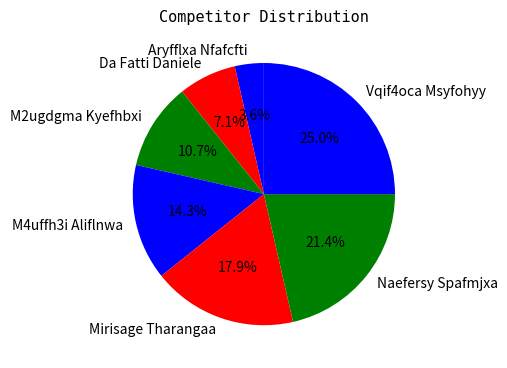

To the nearest percent, what is the average slice percentage?

14%